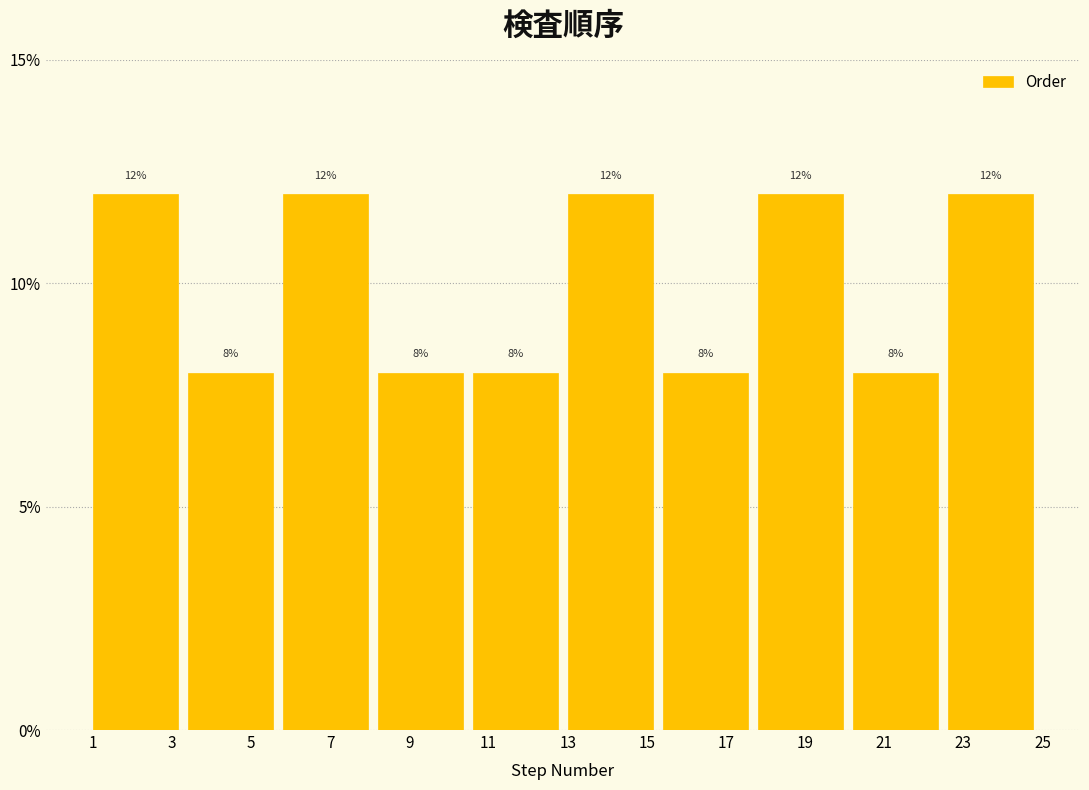

What is the height of the bar covering 17.8 to 20.2 on the x-axis?

12